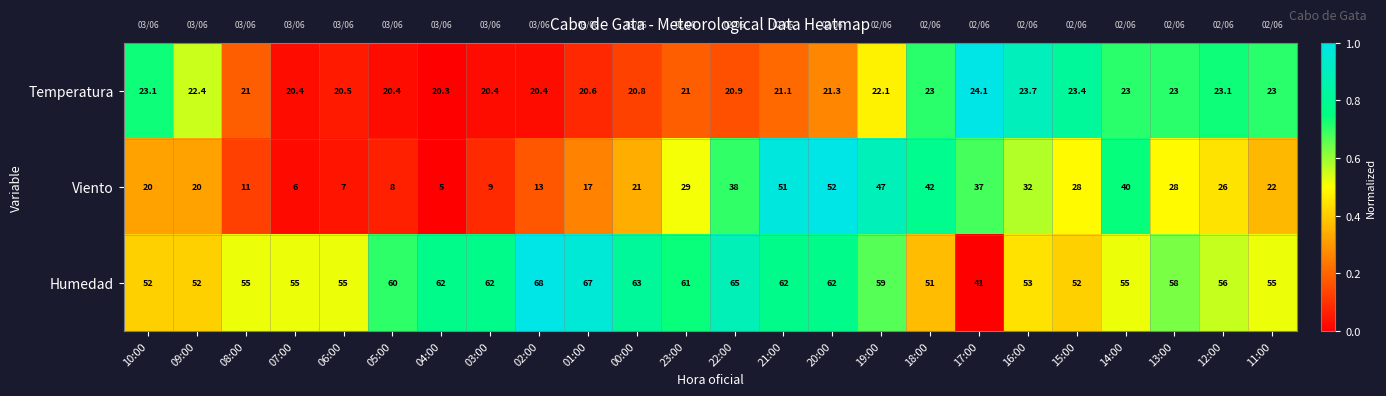

At which label does Viento first exceed 26?

23:00